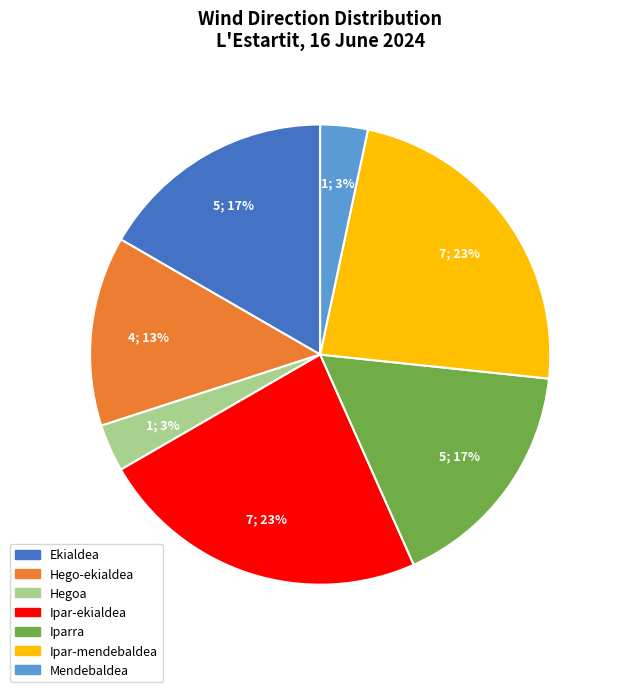

To the nearest percent, what percentage of the pie is Hego-ekialdea?

13%